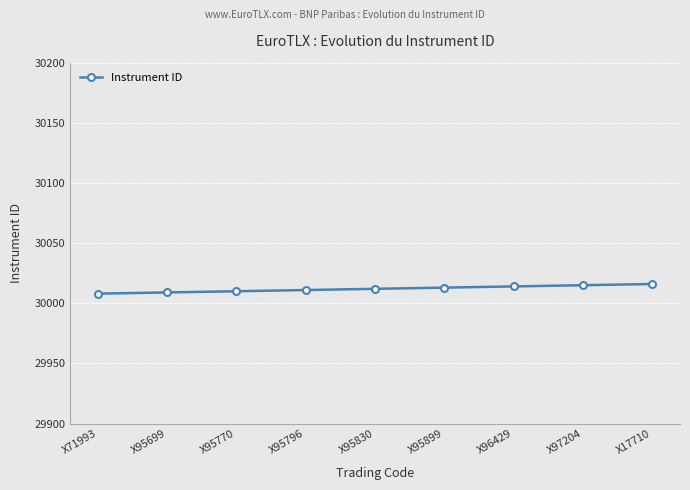

What is the value of the 5th point from the left?

30012